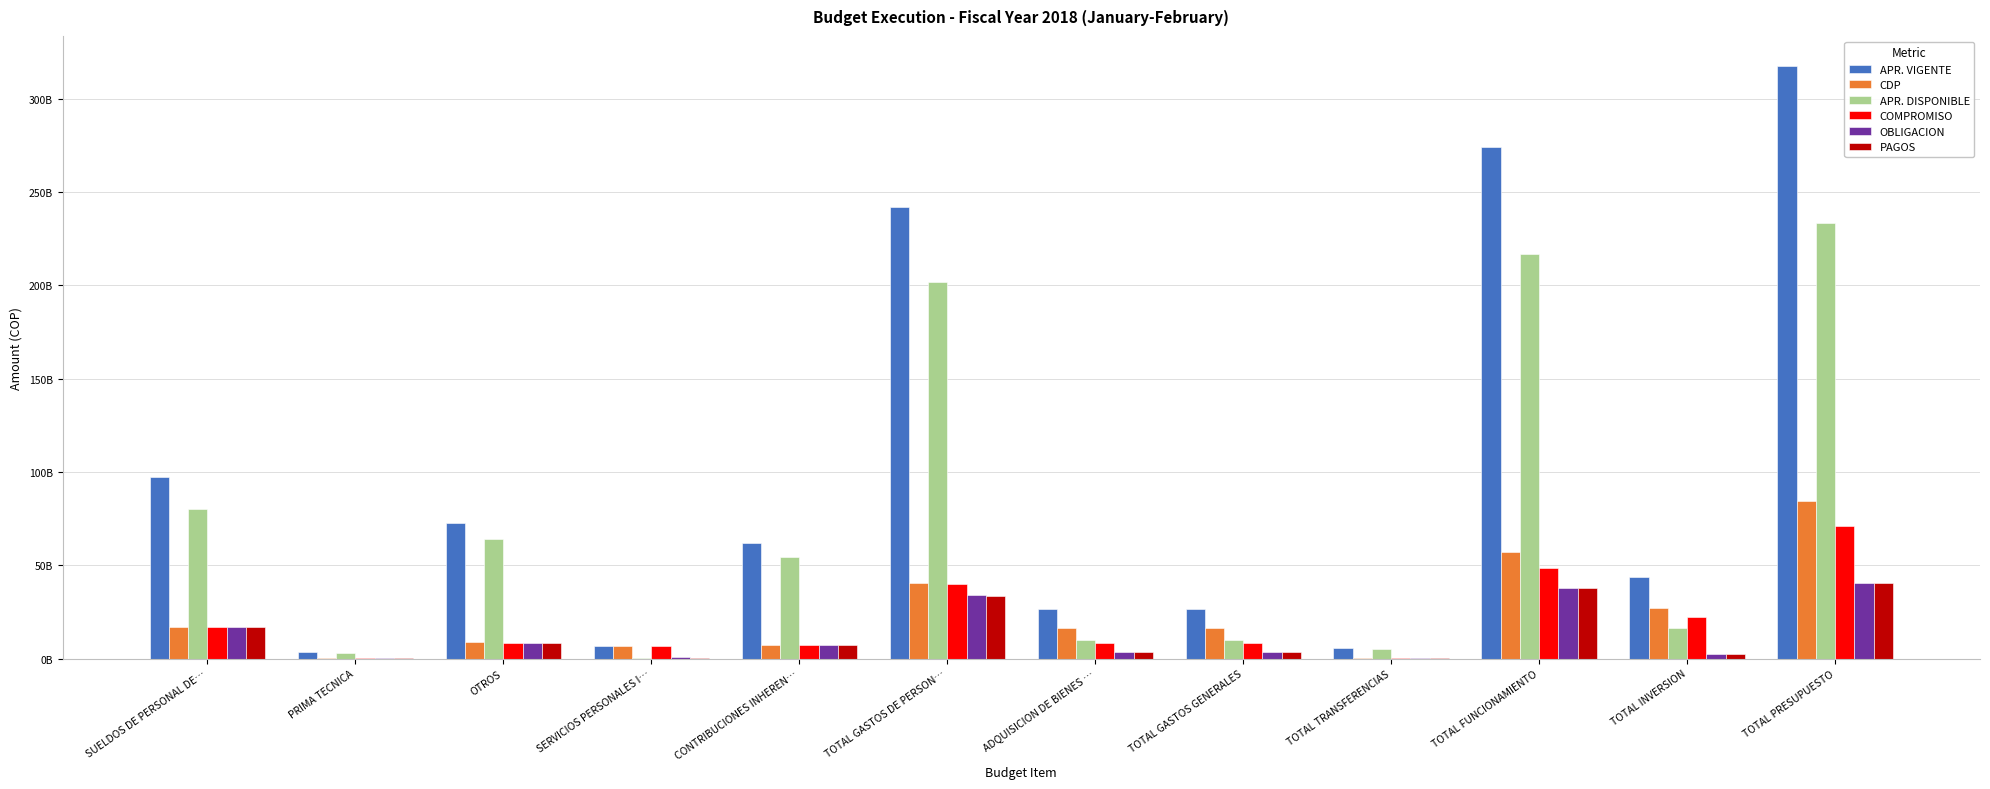

True or false: APR. DISPONIBLE has a value of 297465662856 at TOTAL FUNCIONAMIENTO.

False